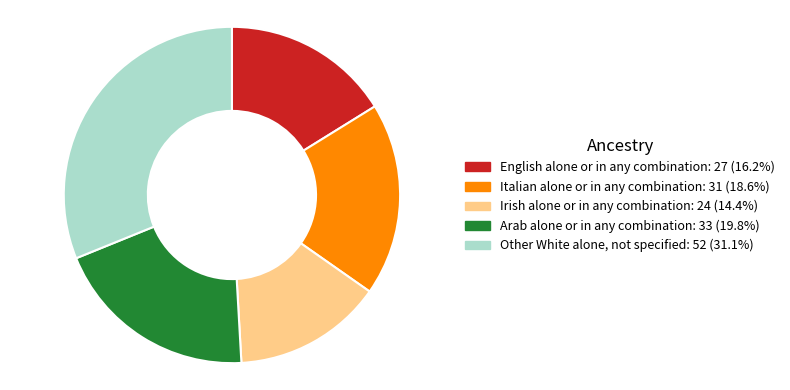

Combined, do English alone or in any combination and Italian alone or in any combination account for over 50%?

No